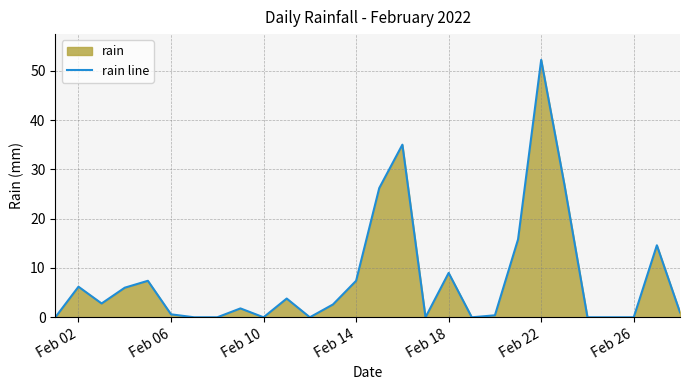

What is the value of the 21st point from the left?

15.8